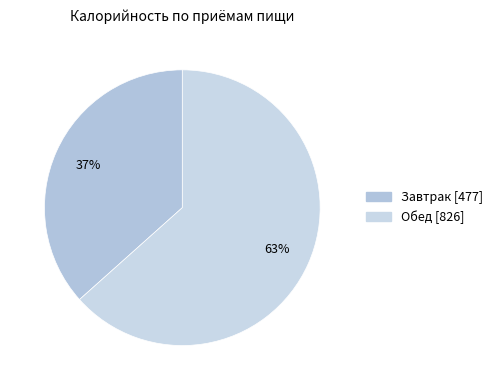

To the nearest percent, what is the difference between the Обед and Завтрак slice percentages?

27%